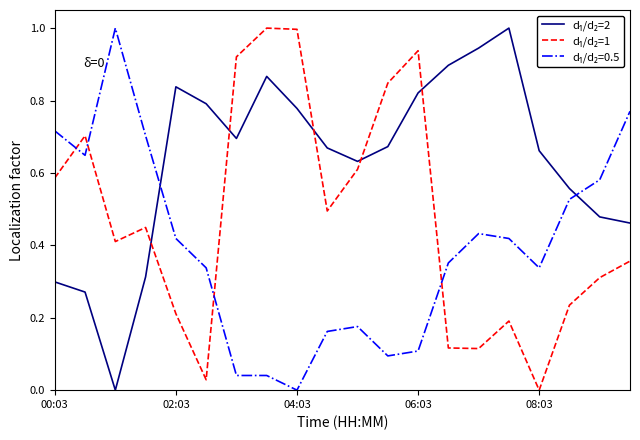

What is the greatest value displayed?

1.0